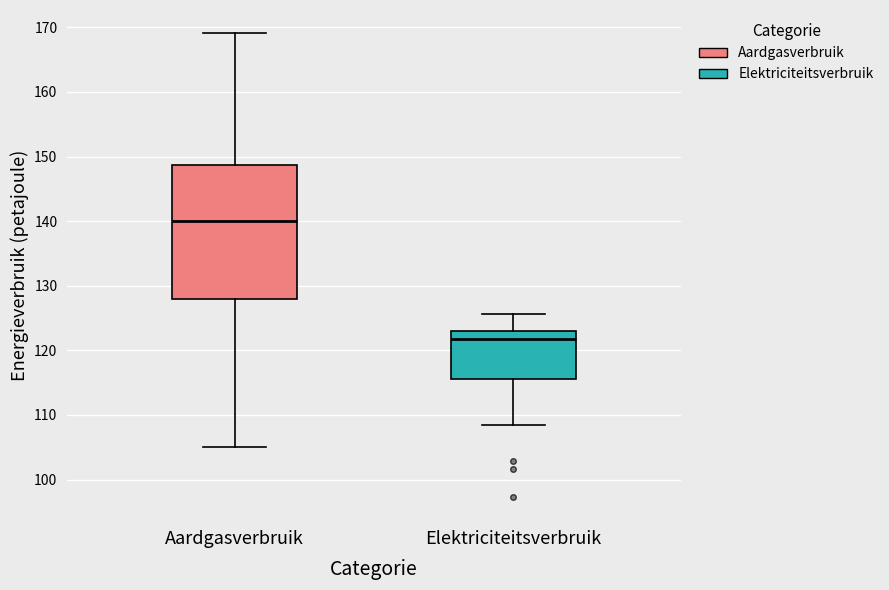

Which box is the tallest, from its lower edge to its upper edge?

Aardgasverbruik